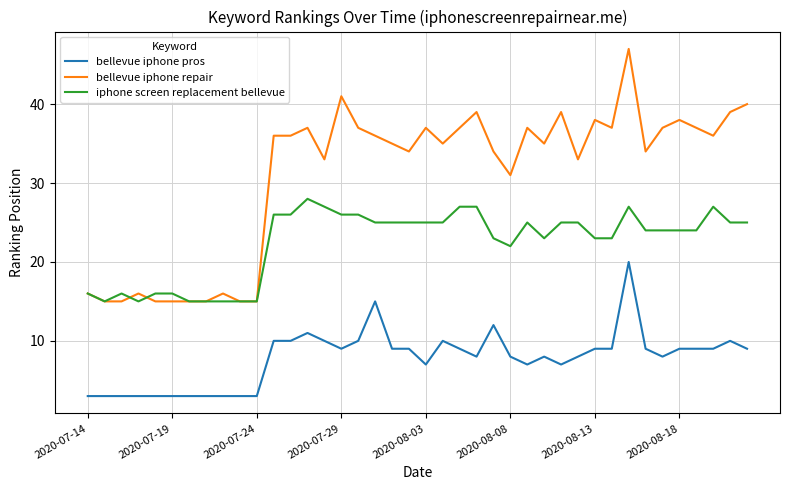

What is the difference between the maximum and minimum values in the bellevue iphone pros series?

17